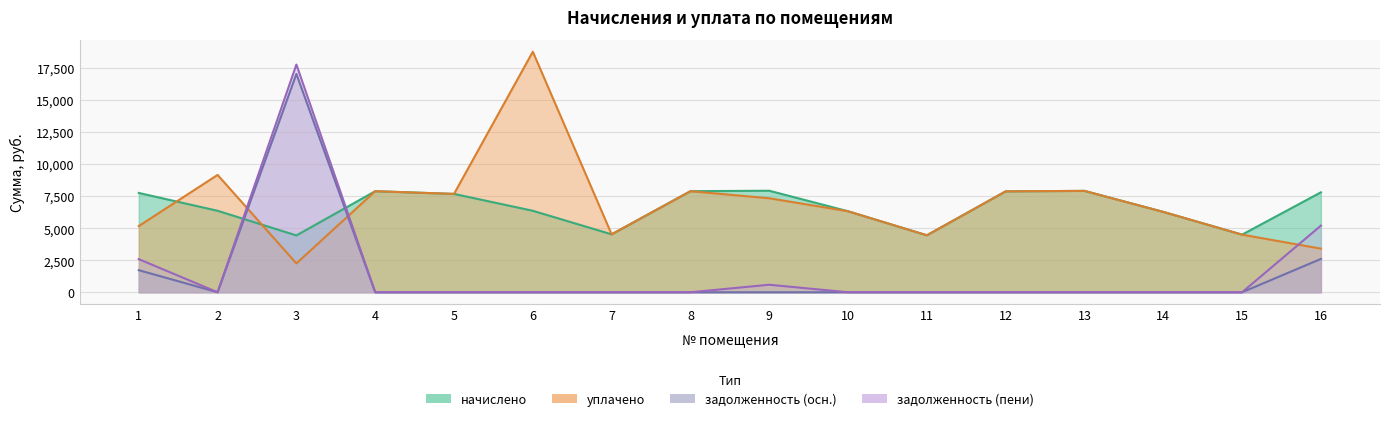

What is the difference between the maximum and minimum values in the задолженность (пени) series?

17770.4